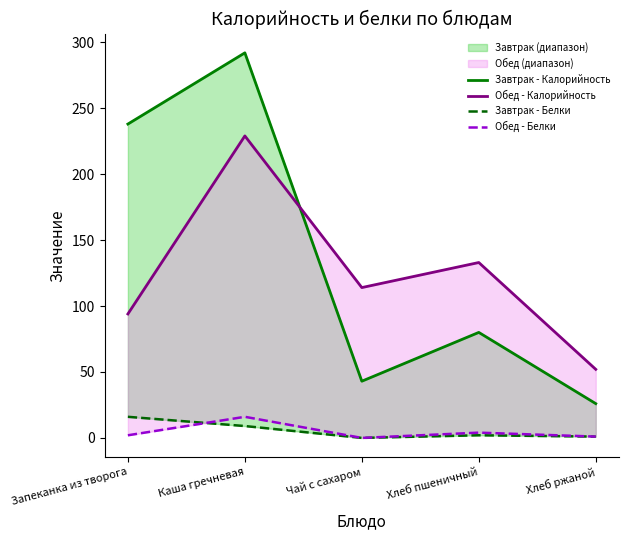

What is the sum of all Завтрак - Калорийность values?

679